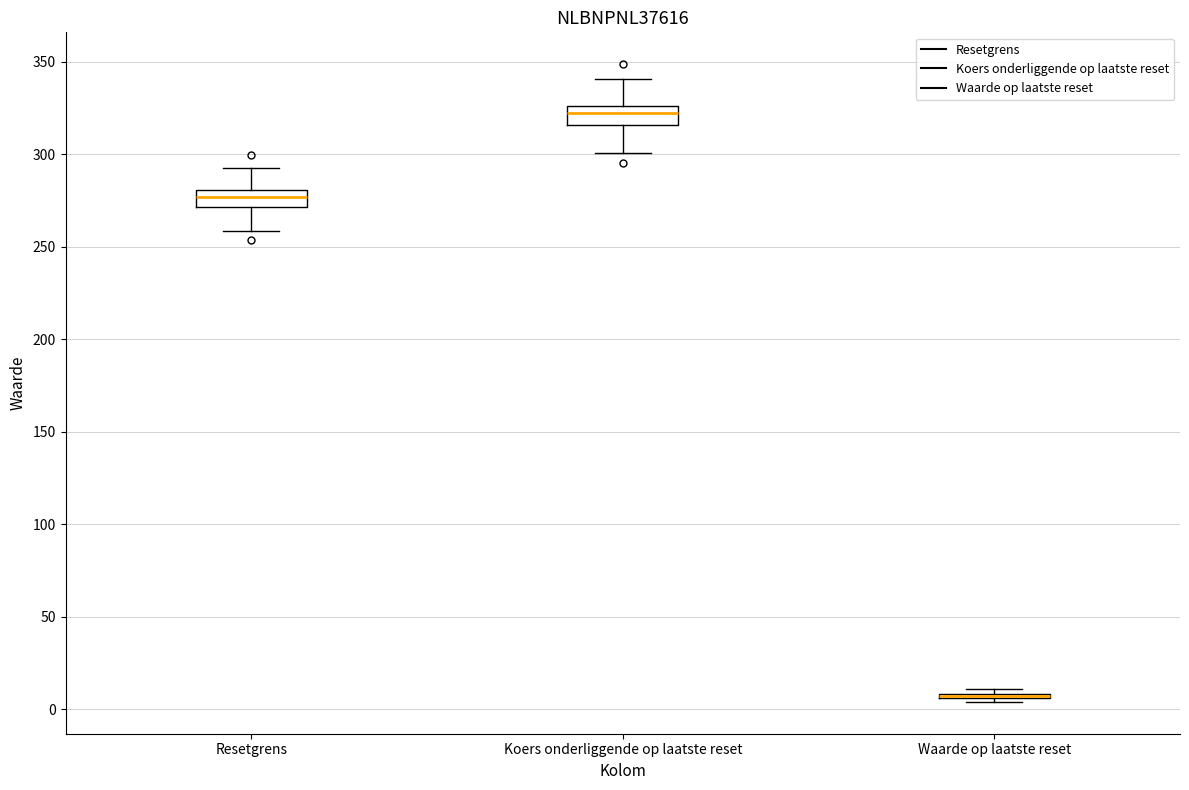

Reading left to right, read every box against the y-axis: the position of its median line, the range the box covers, and the ends of its whiskers. The values are not printed on the chart, so give them approximately, as read against the axis.

Resetgrens: median 275, box 270 to 280, whiskers 260 to 295
Koers onderliggende op laatste reset: median 320, box 315 to 325, whiskers 300 to 340
Waarde op laatste reset: box collapsed to a line at 5, whiskers 5 to 10